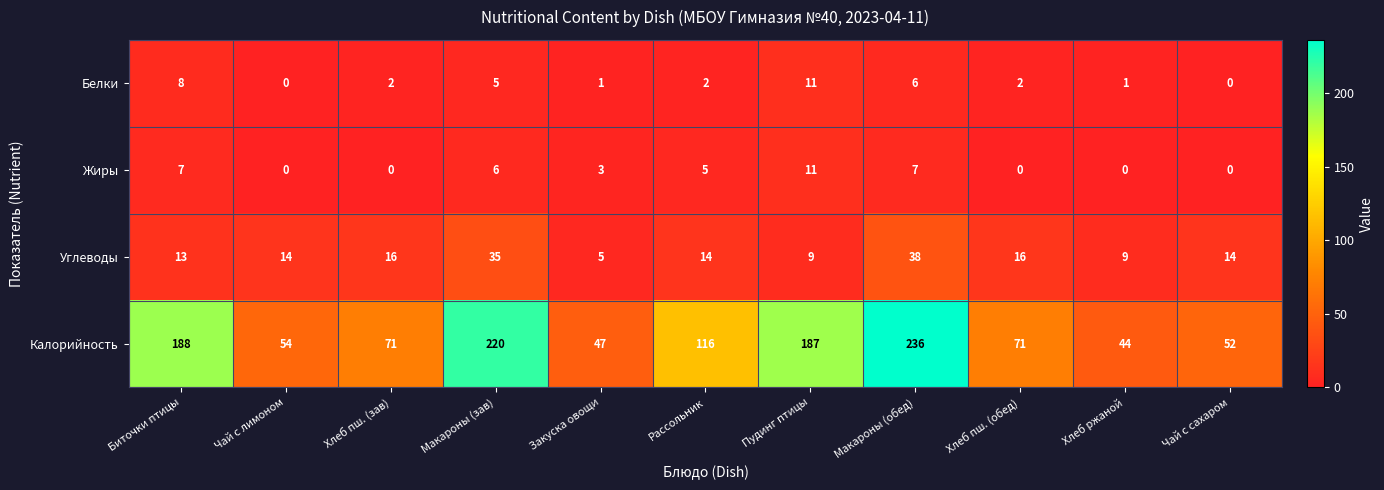

The Углеводы series shows 3 at Биточки птицы. True or false?

False